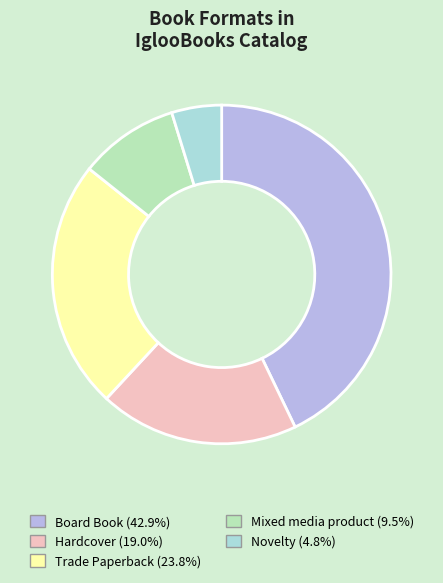

What is the ratio of the value at Mixed media product (9.5%) to the value at Hardcover (19.0%)?

0.5